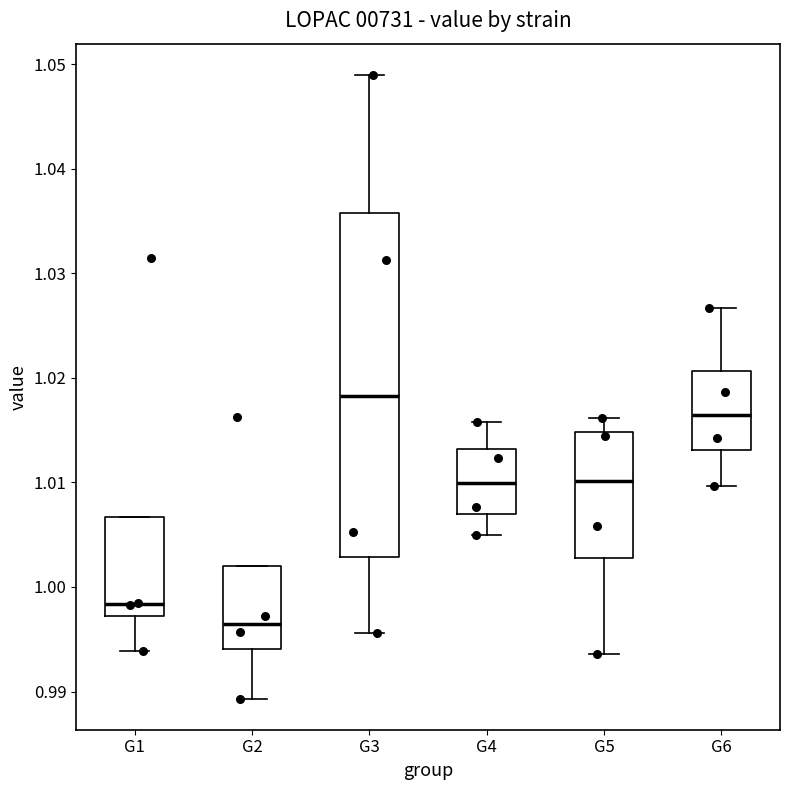

Which box has the lowest median line?

G2